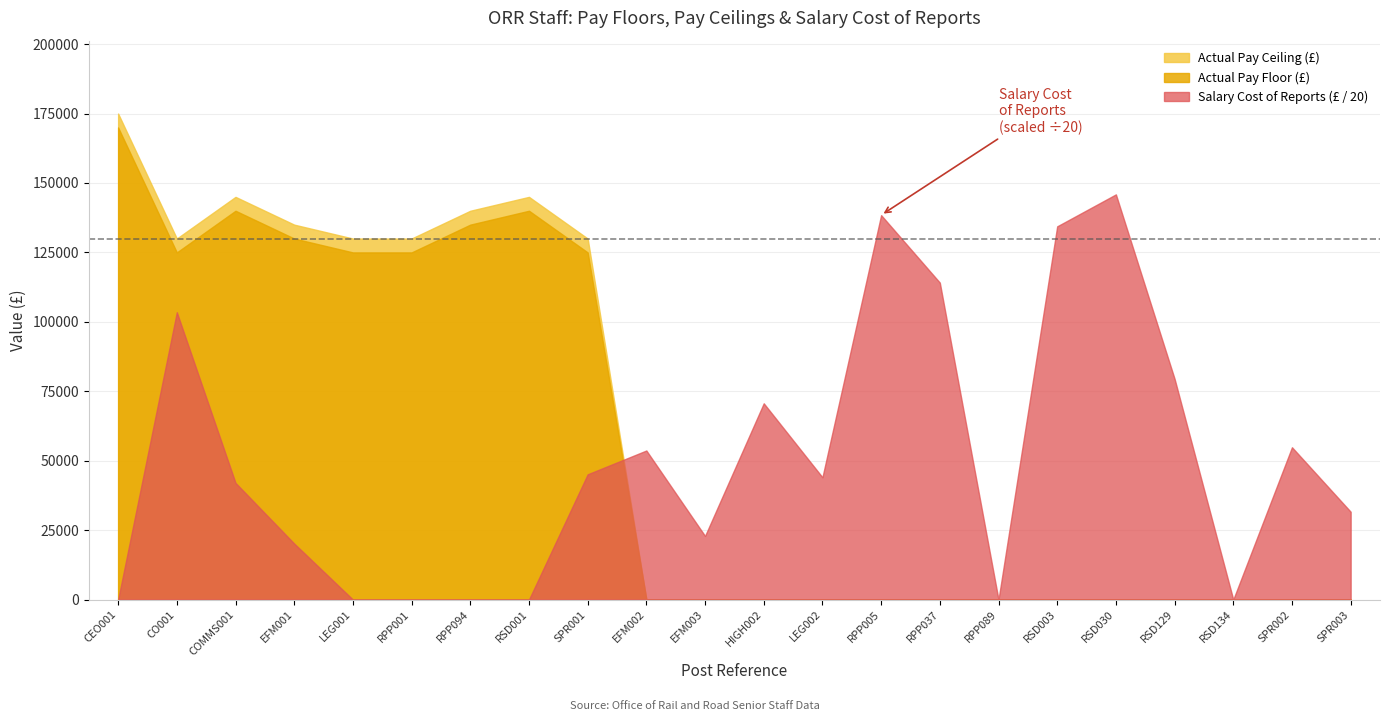

Which series changed the most between RPP001 and SPR001?

Salary Cost of Reports (£ / 20)